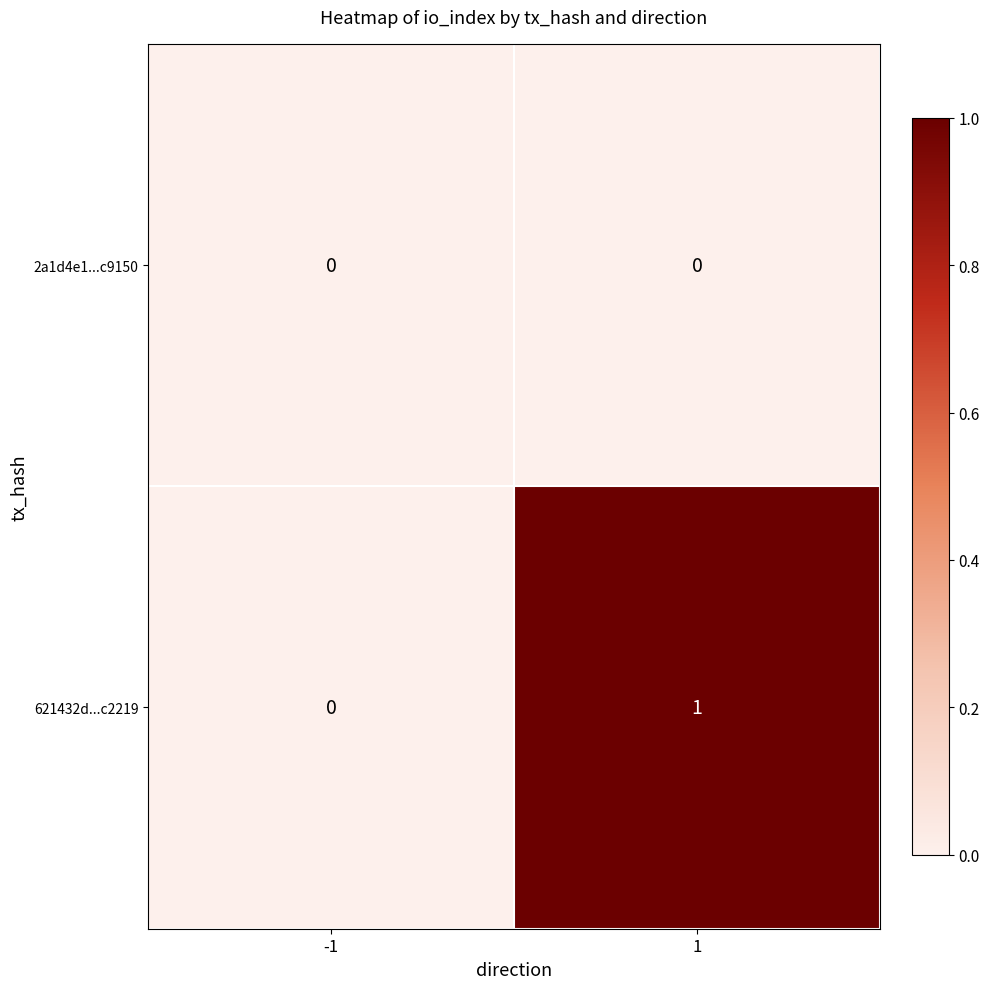

Reading left to right, extract all data points from this chart.

2a1d4e1...c9150: -1=0	1=0
621432d...c2219: -1=0	1=1